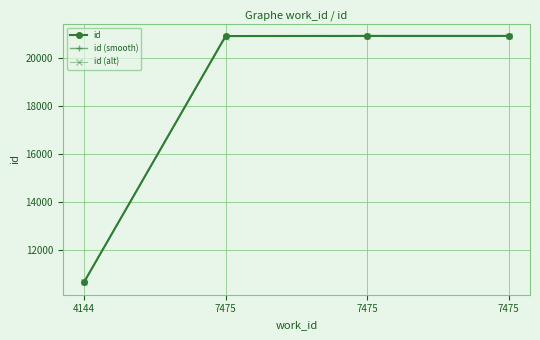

List the labels in order of id (alt) value, smallest first.

4144, 7475, 7475, 7475